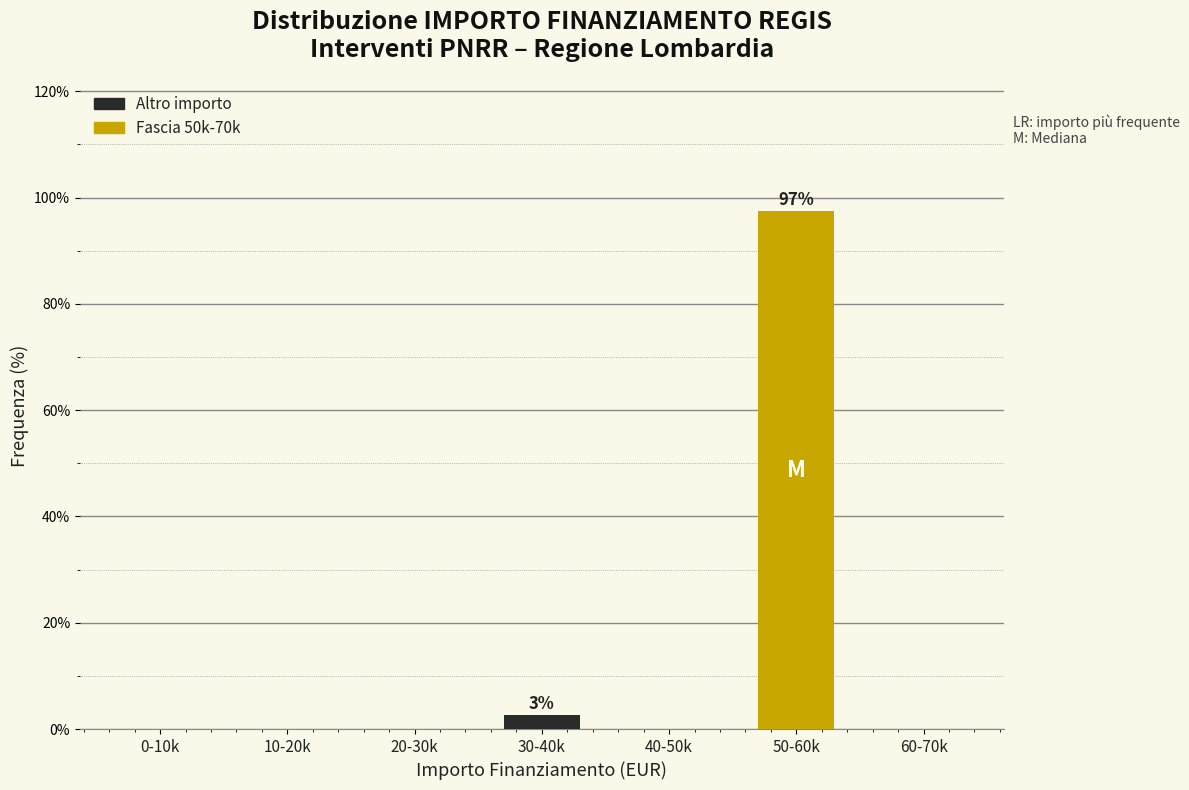

Reading left to right, what are all the values shown in this chart?

0-10k=0.0	10-20k=0.0	20-30k=0.0	30-40k=2.6	40-50k=0.0	50-60k=97.4	60-70k=0.0